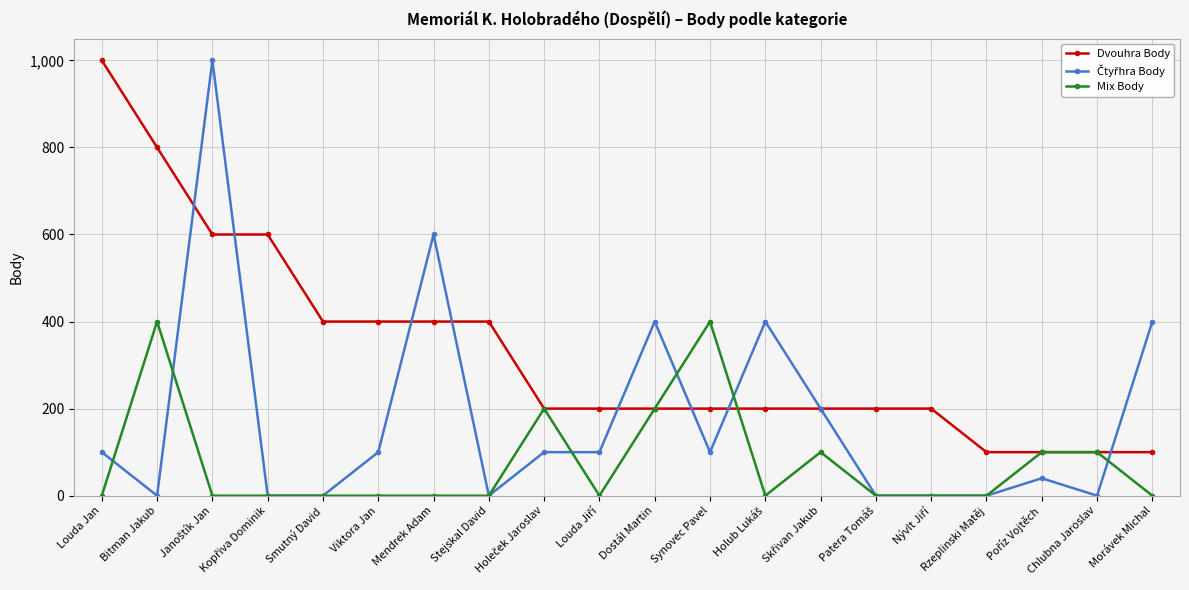

What is the label of the 8th point from the left?

Stejskal David